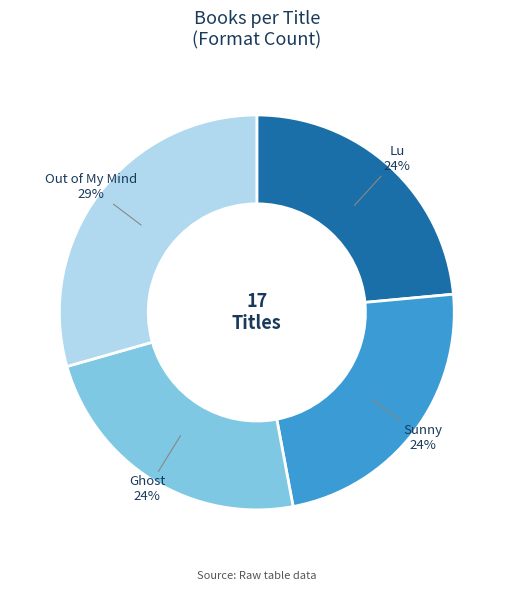

To the nearest percent, what portion does Sunny represent?

24%